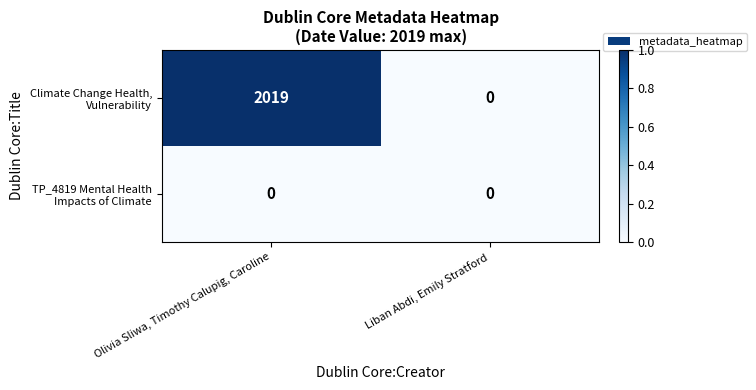

At which category is the sum across all series the highest?

Olivia Sliwa, Timothy Calupig, Caroline